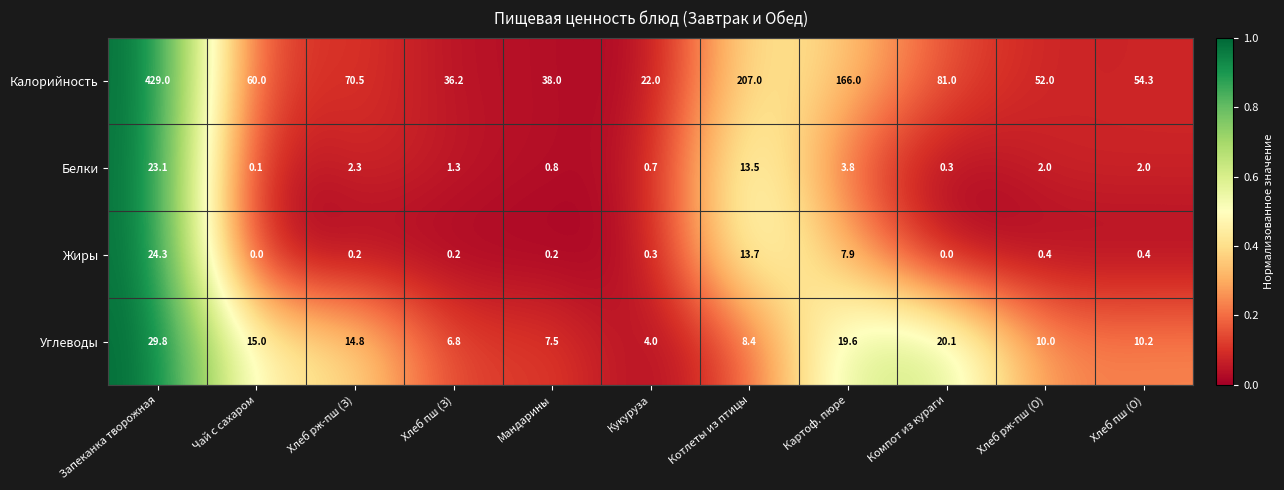

At which category is the sum across all series the highest?

Запеканка творожная